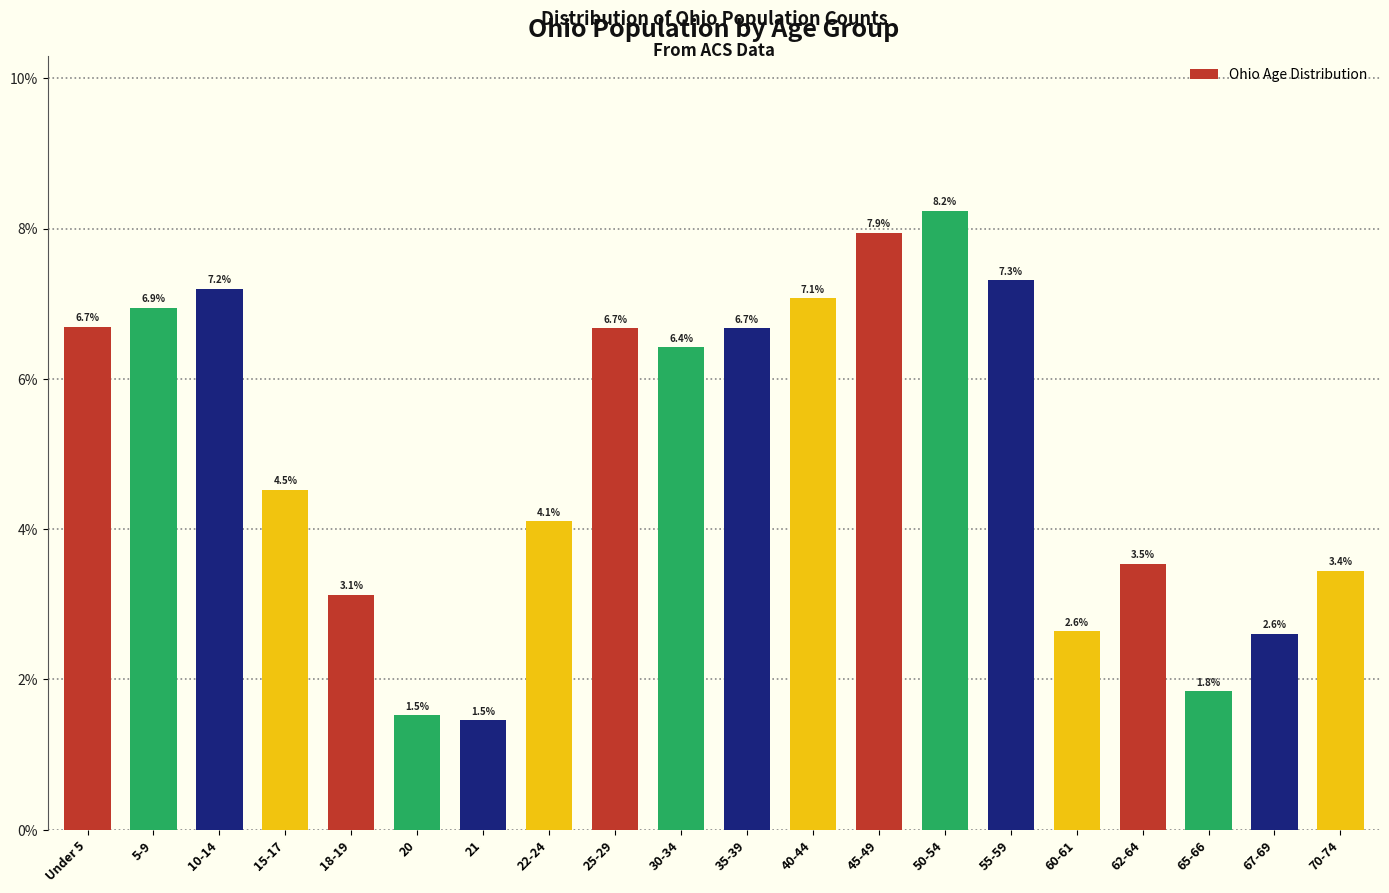

Reading right to left, what are all the values shown in this chart?

3.4	2.6	1.8	3.5	2.6	7.3	8.2	7.9	7.1	6.7	6.4	6.7	4.1	1.5	1.5	3.1	4.5	7.2	6.9	6.7